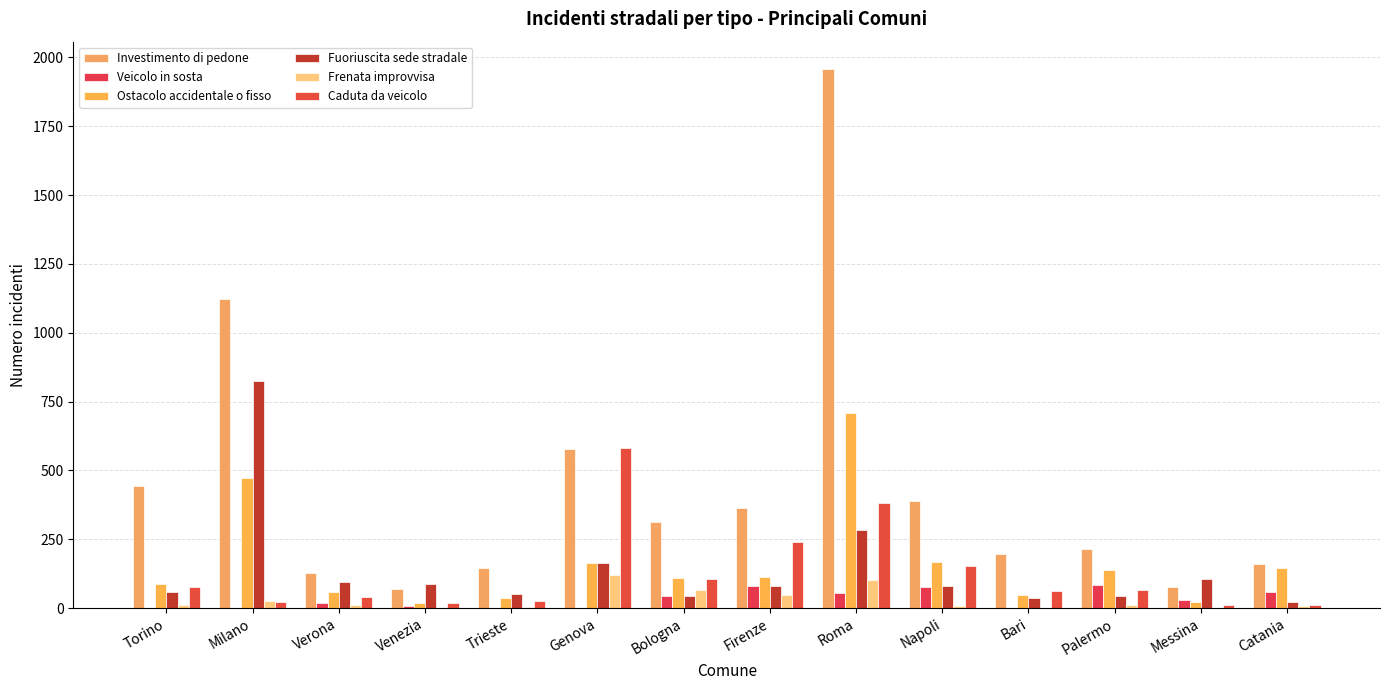

Are the bars horizontal?

No